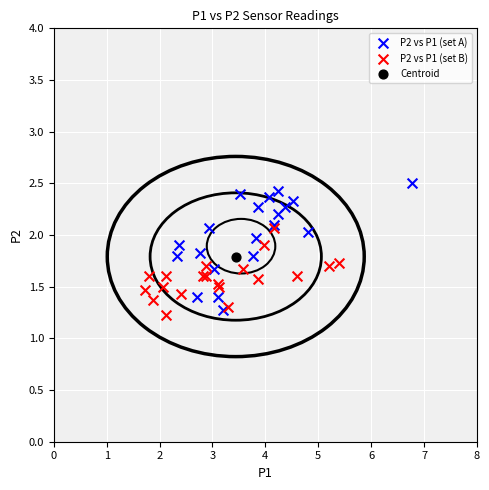

What are all the series names shown in the legend?

P2 vs P1 (set A), P2 vs P1 (set B), Centroid